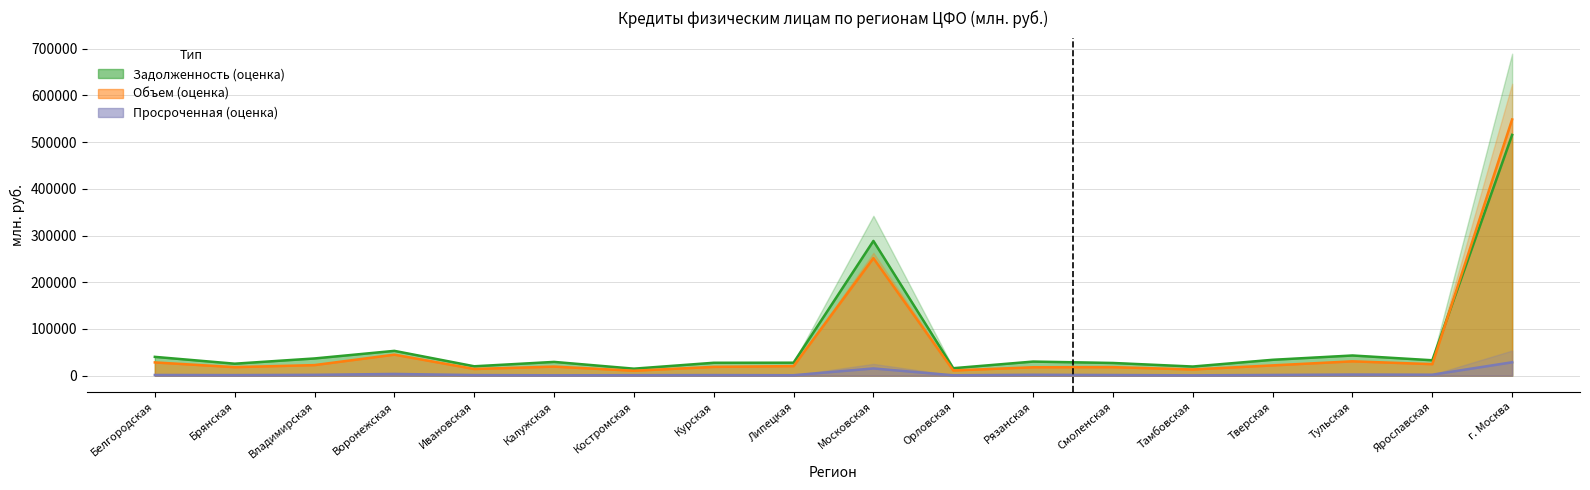

True or false: Объем всего and Задолженность в рублях intersect in this chart.

False